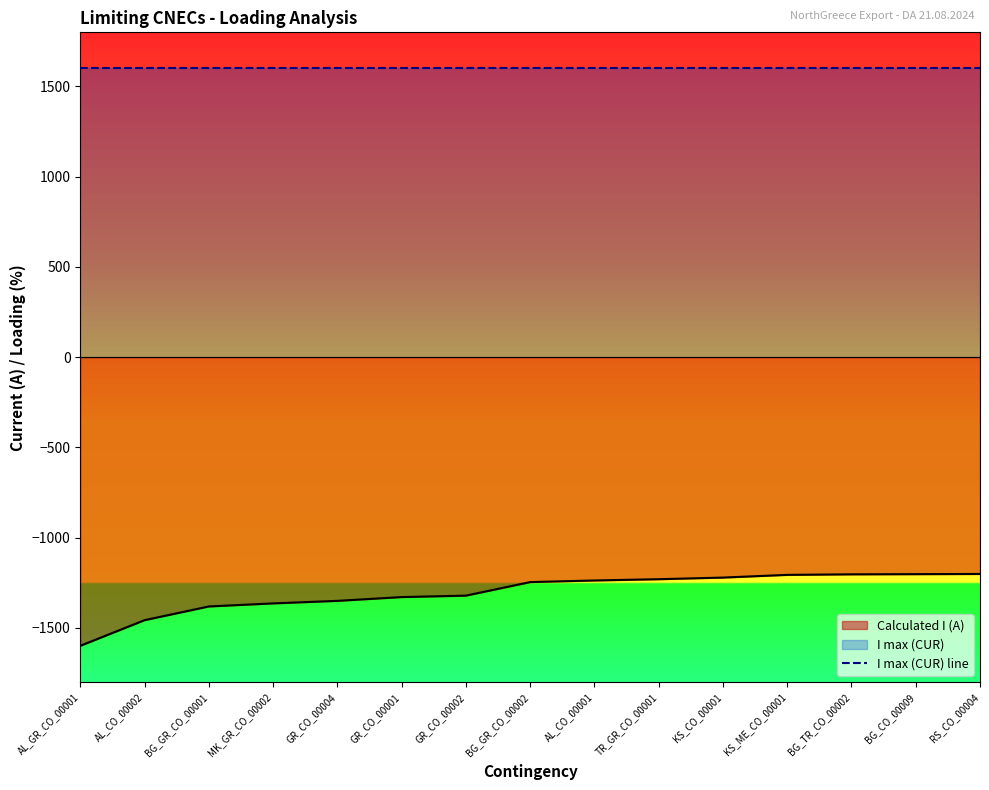

The value at GR_CO_00002 is -2167. True or false?

False